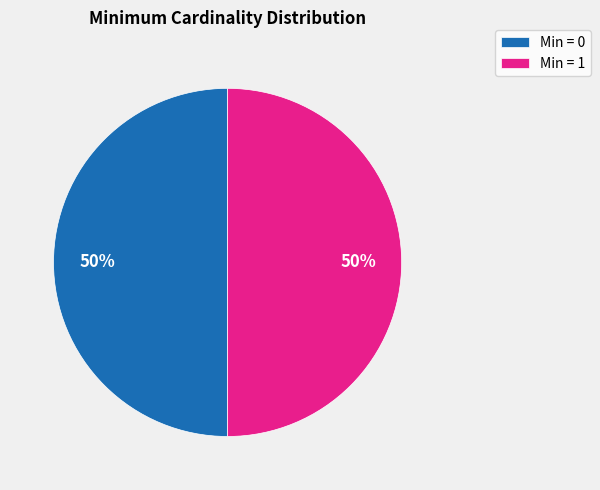

Count the number of slices in the pie.

2